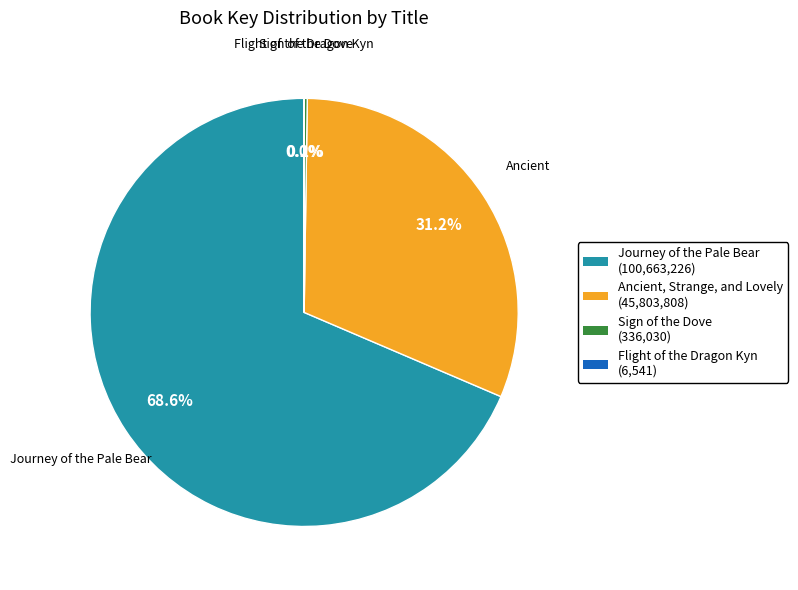

Which category accounts for the majority?

Journey of the Pale Bear